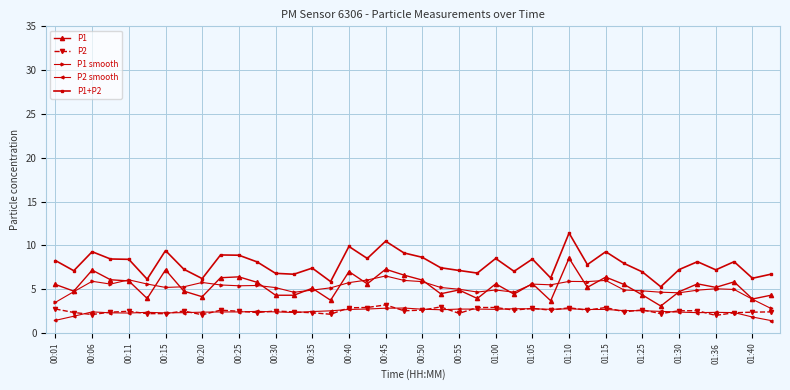

Which series has the widest spread of values?

P1+P2